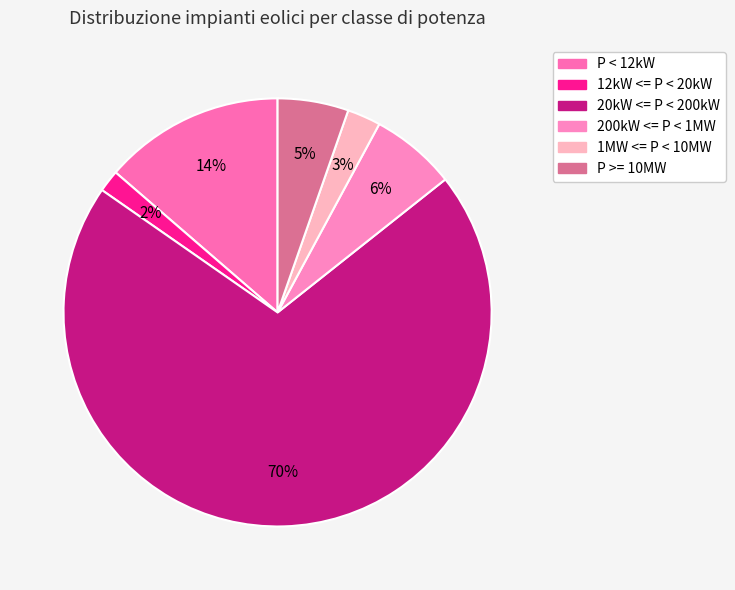

What is the majority slice?

20kW <= P < 200kW